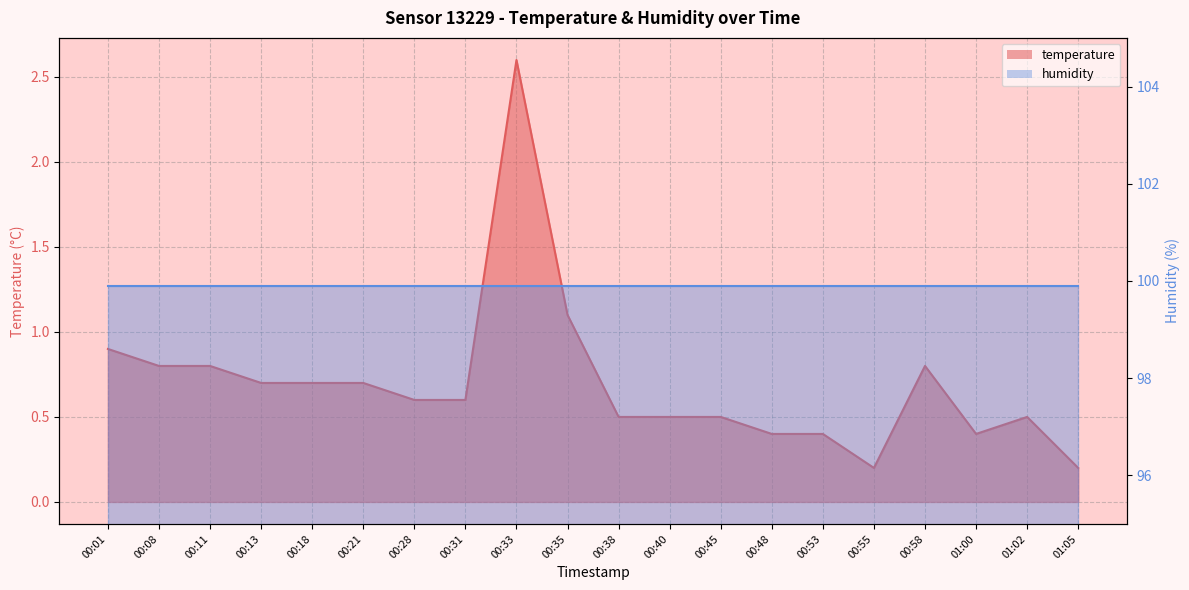

What is the sum of the values at 01:02 and 00:01?

1.4